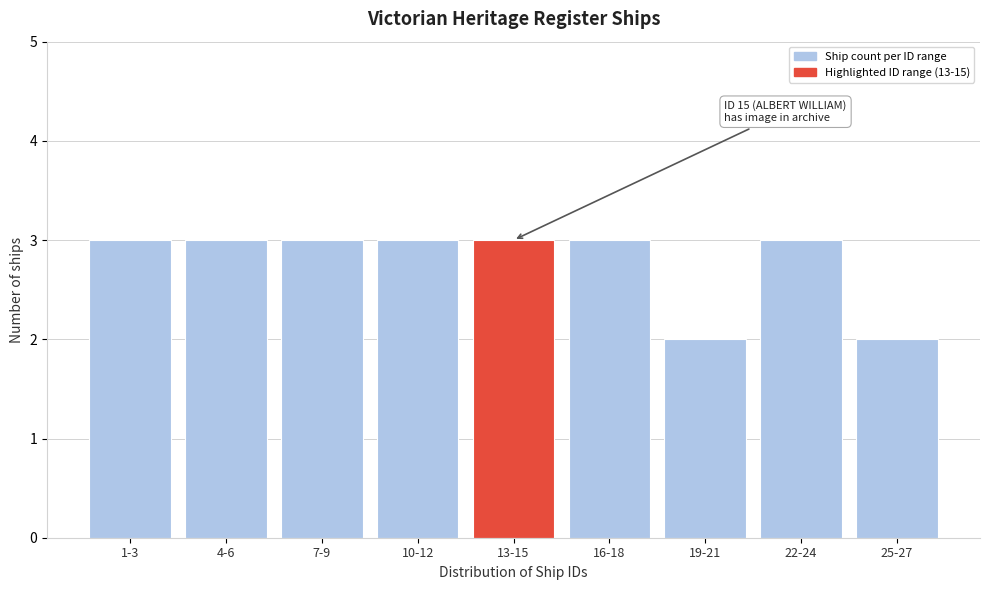

Reading left to right, extract all data points from this chart.

1-3=3	4-6=3	7-9=3	10-12=3	13-15=3	16-18=3	19-21=2	22-24=3	25-27=2